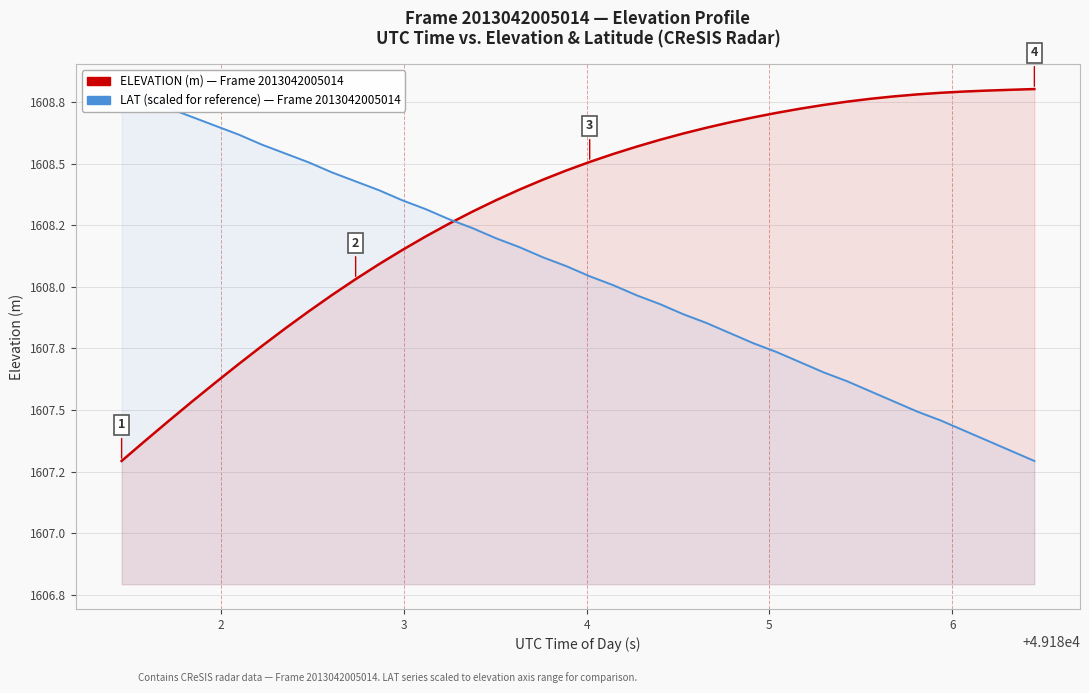

After their last crossing, which series has the higher values: ELEVATION (m) — Frame 2013042005014 or LAT (scaled) — Frame 2013042005014?

ELEVATION (m) — Frame 2013042005014